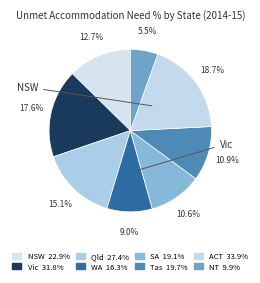

To the nearest percent, what is the difference between the Qld and Vic slice percentages?

2%